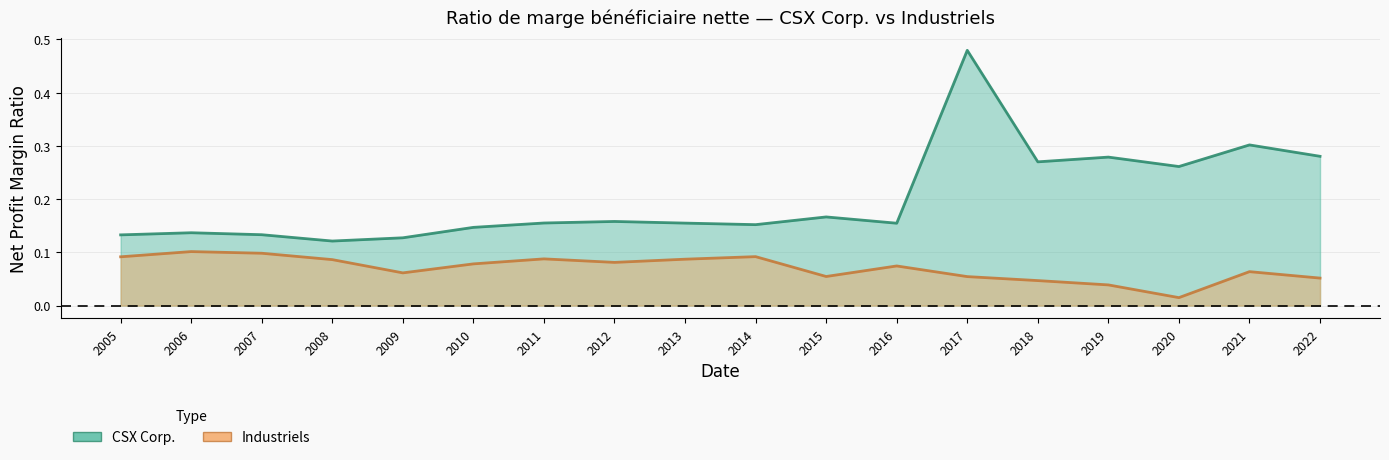

True or false: CSX Corp. and Industriels intersect in this chart.

False